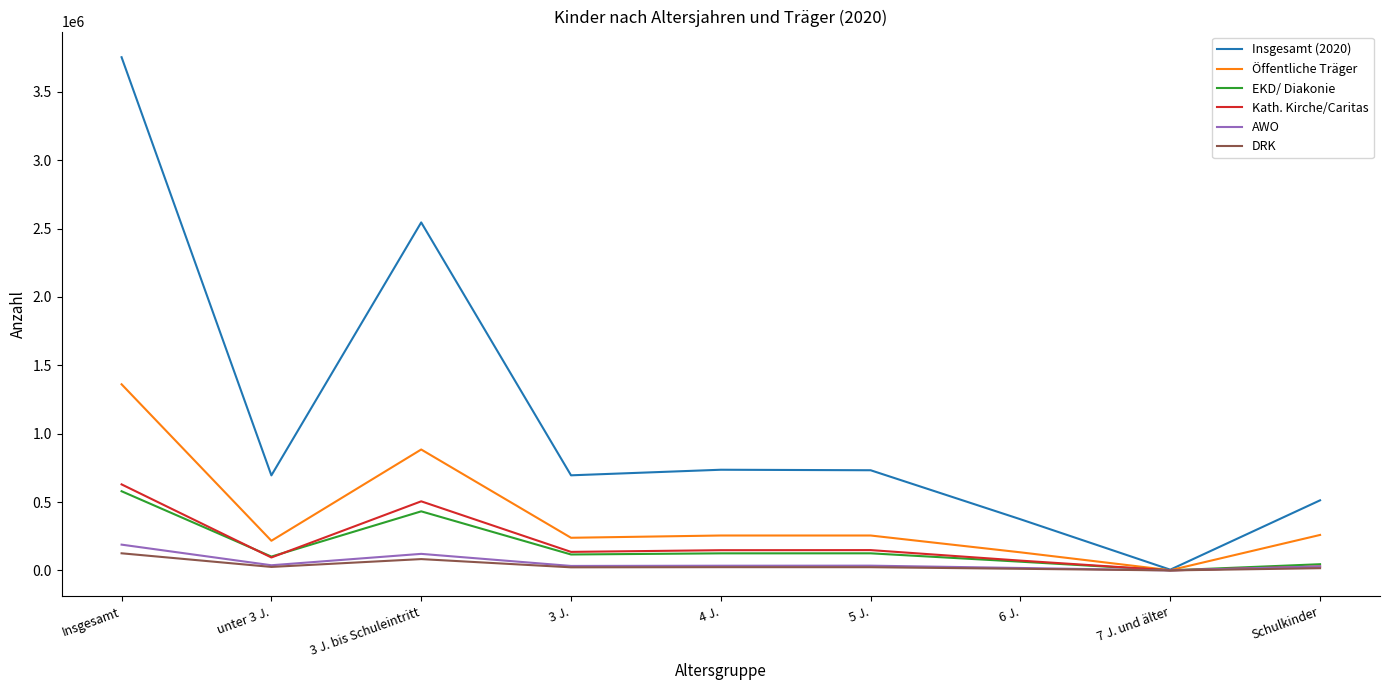

Is the value of EKD/ Diakonie at 7 J. und älter greater than the value of Öffentliche Träger at 3 J.?

No